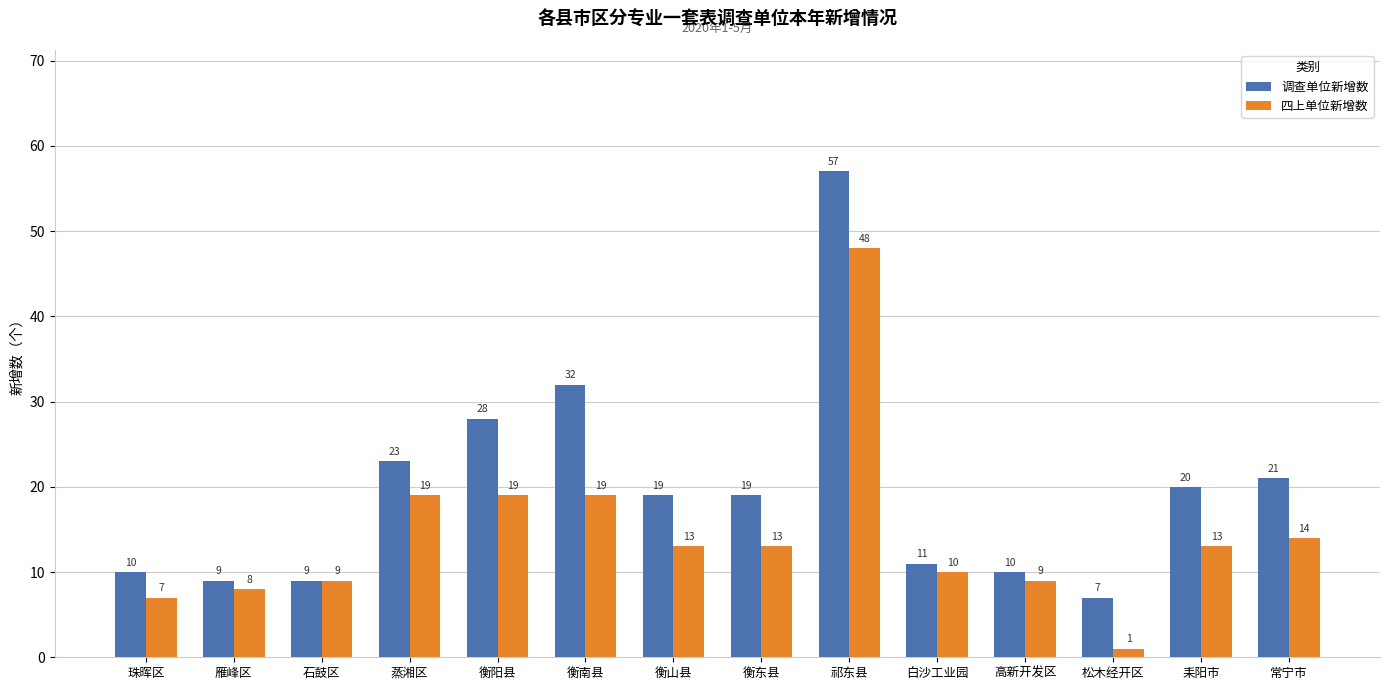

What is the label of the 5th bar from the left?

衡阳县